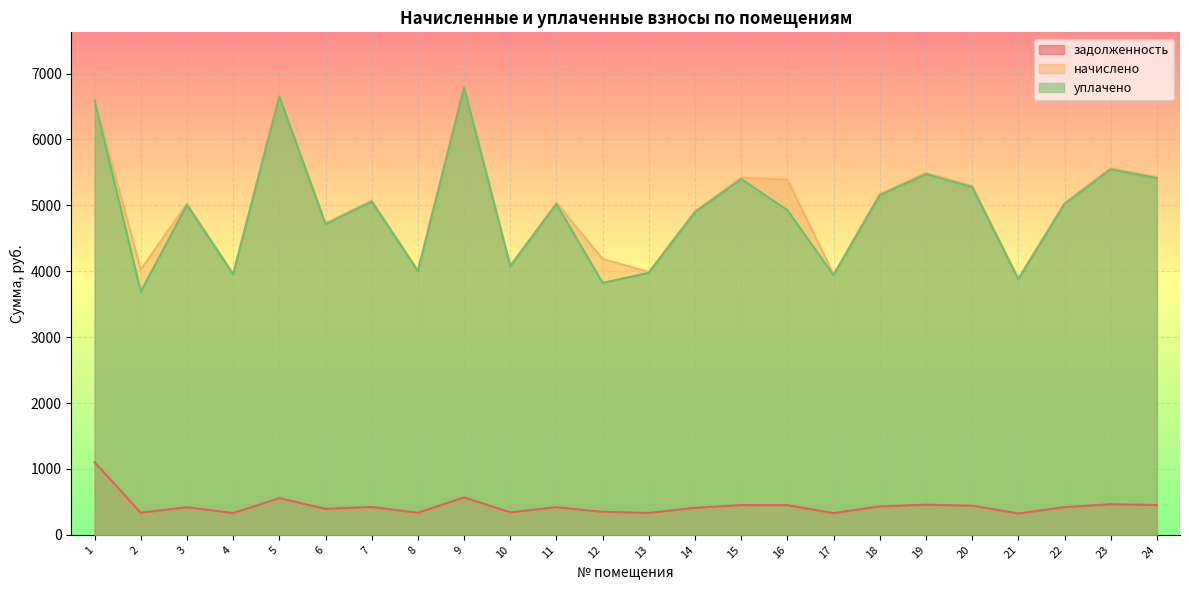

What are all the series names shown in the legend?

задолженность, начислено, уплачено